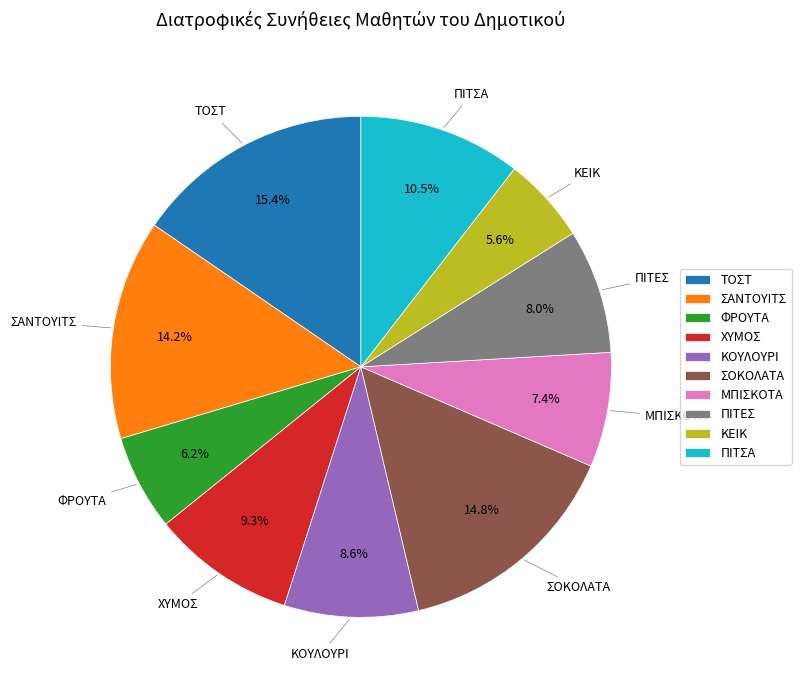

To the nearest percent, what portion does ΧΥΜΟΣ represent?

9%